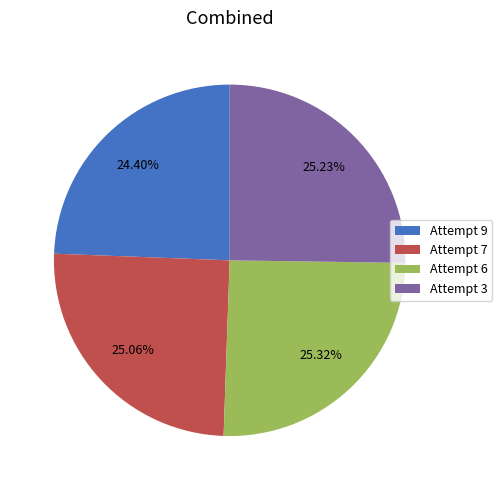

Does Attempt 9 represent more than half of the total?

No